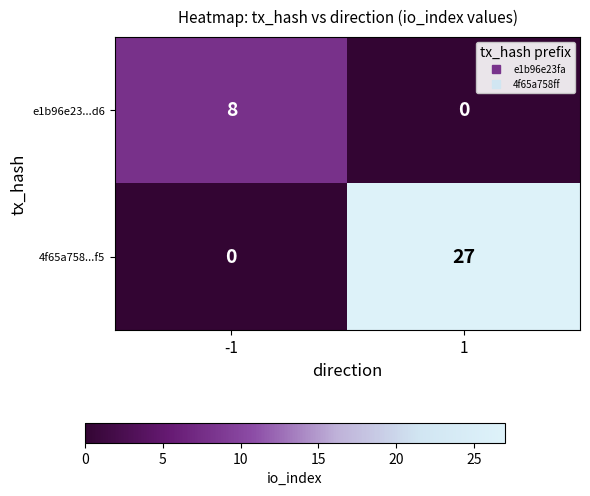

What is the average value of the 4f65a758...f5 series?

14